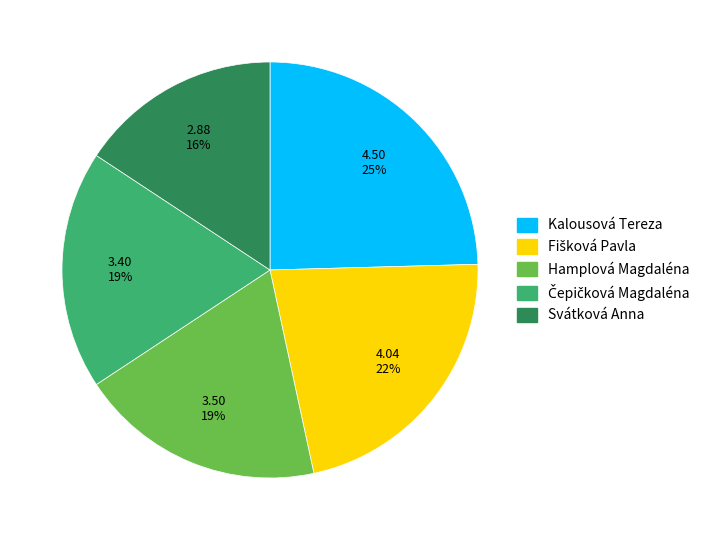

What is the ratio of the value at Svátková Anna to the value at Hamplová Magdaléna?

0.8